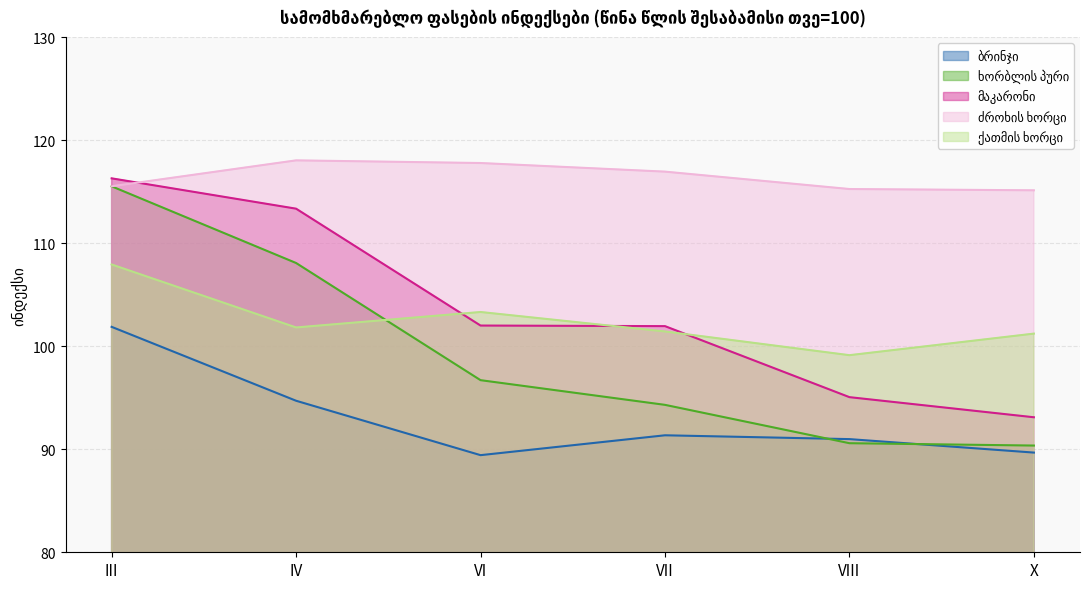

What is the difference between the maximum and minimum values in the ხორბლის პური series?

25.2